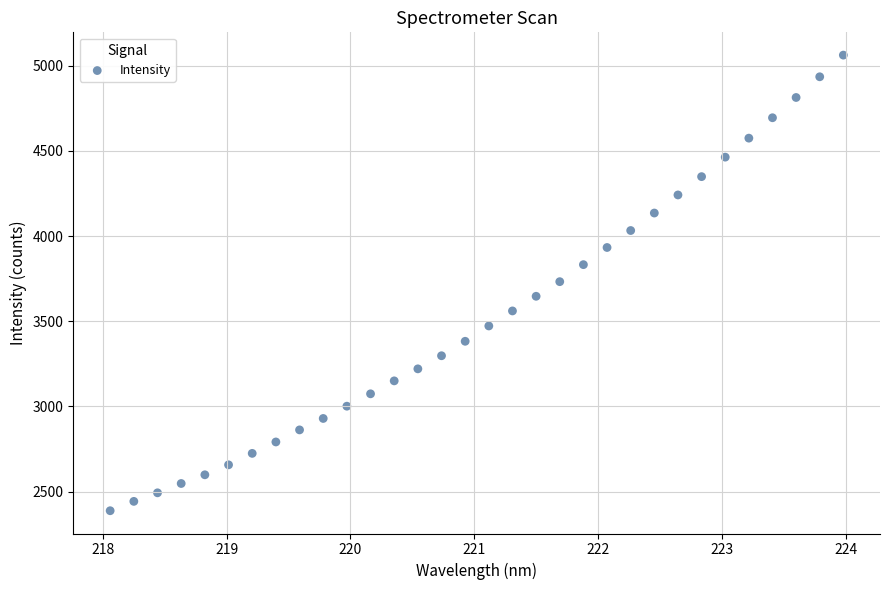

What is the range of Y values (max minus min)?

2674.6